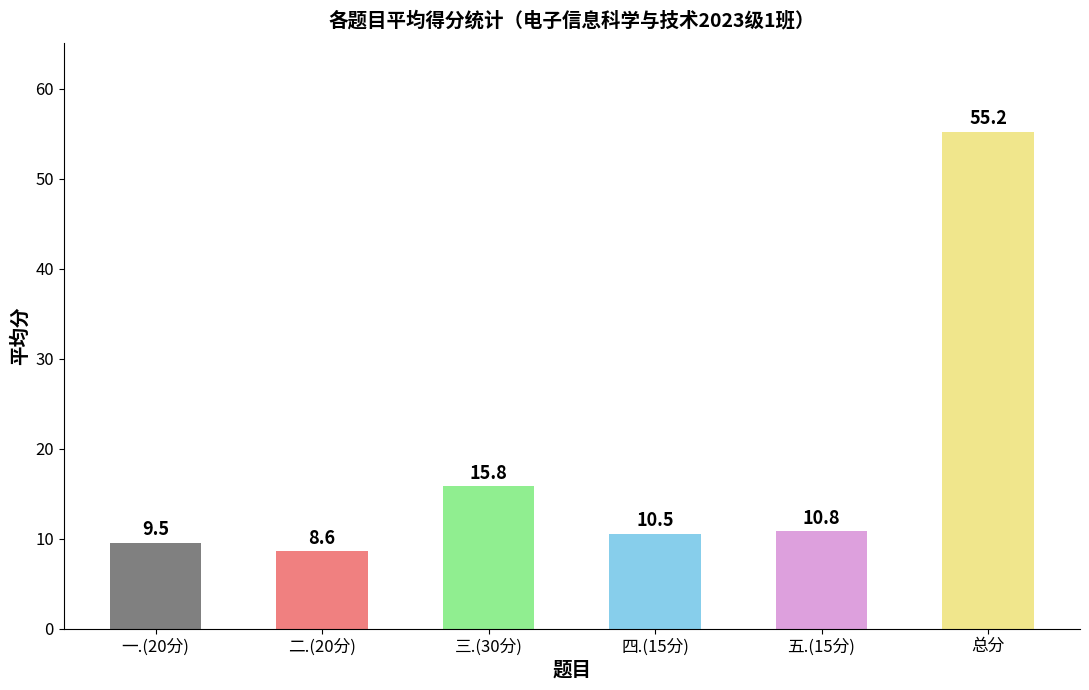

Which has a higher value, 三.(30分) or 五.(15分)?

三.(30分)